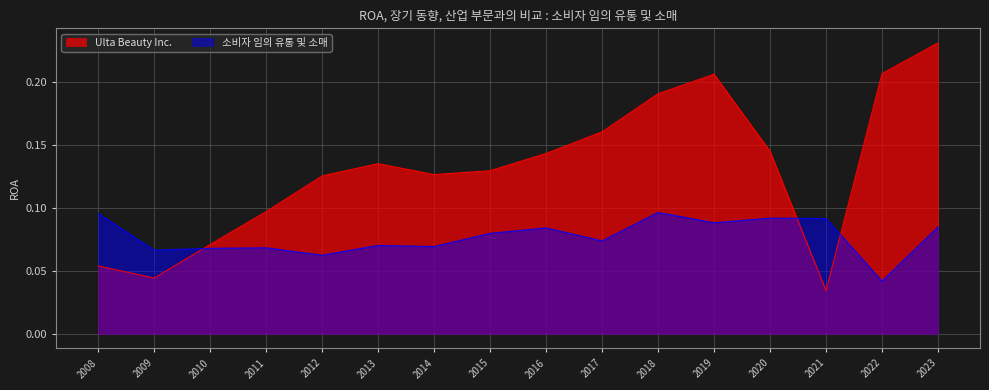

At which label is 소비자 임의 유통 및 소매 closest to 0?

2022